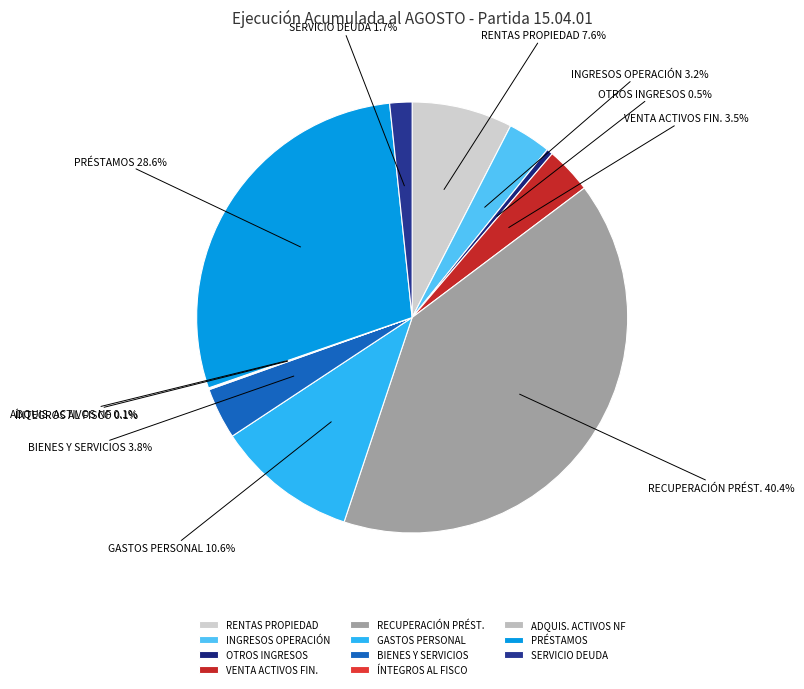

Which has a higher value, VENTA ACTIVOS FIN. or GASTOS PERSONAL?

GASTOS PERSONAL